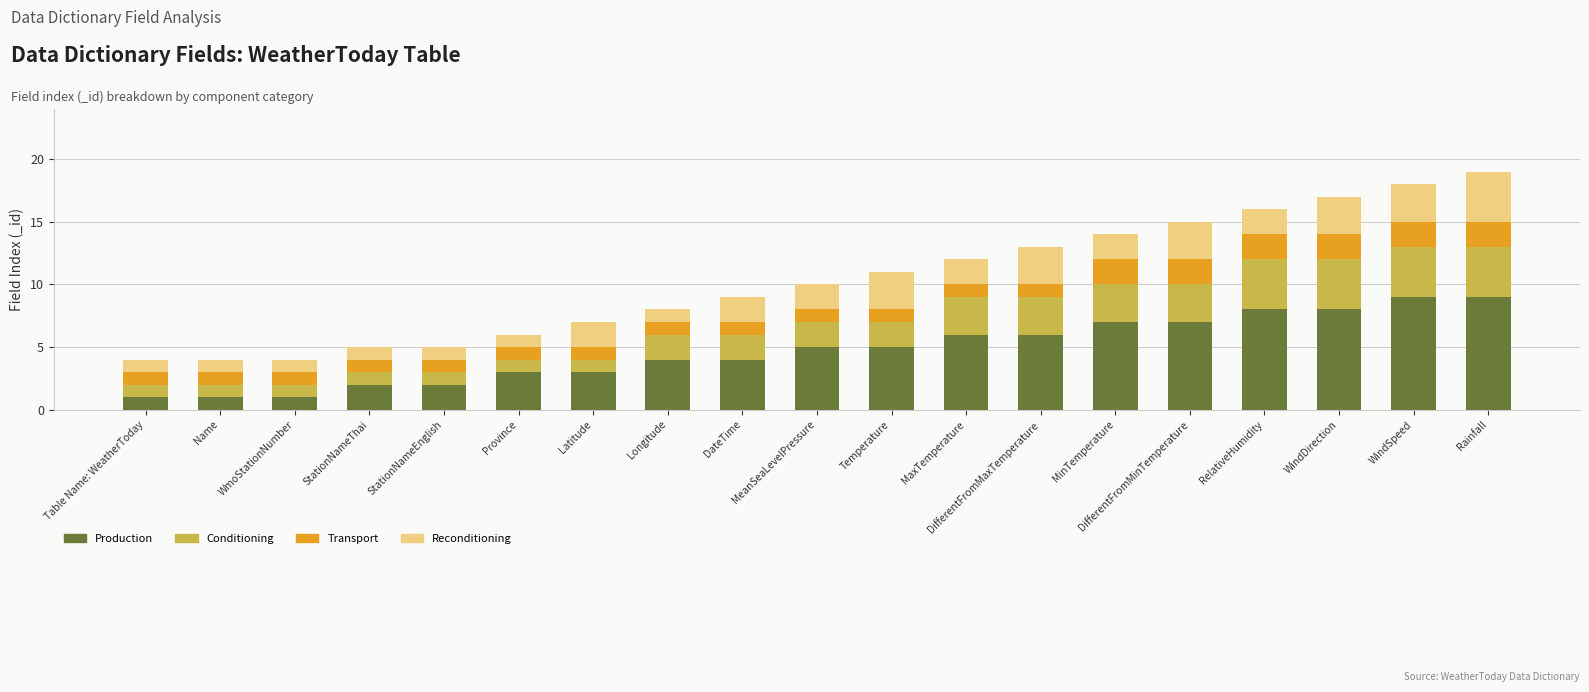

True or false: Production has a value of 1 at Latitude.

False